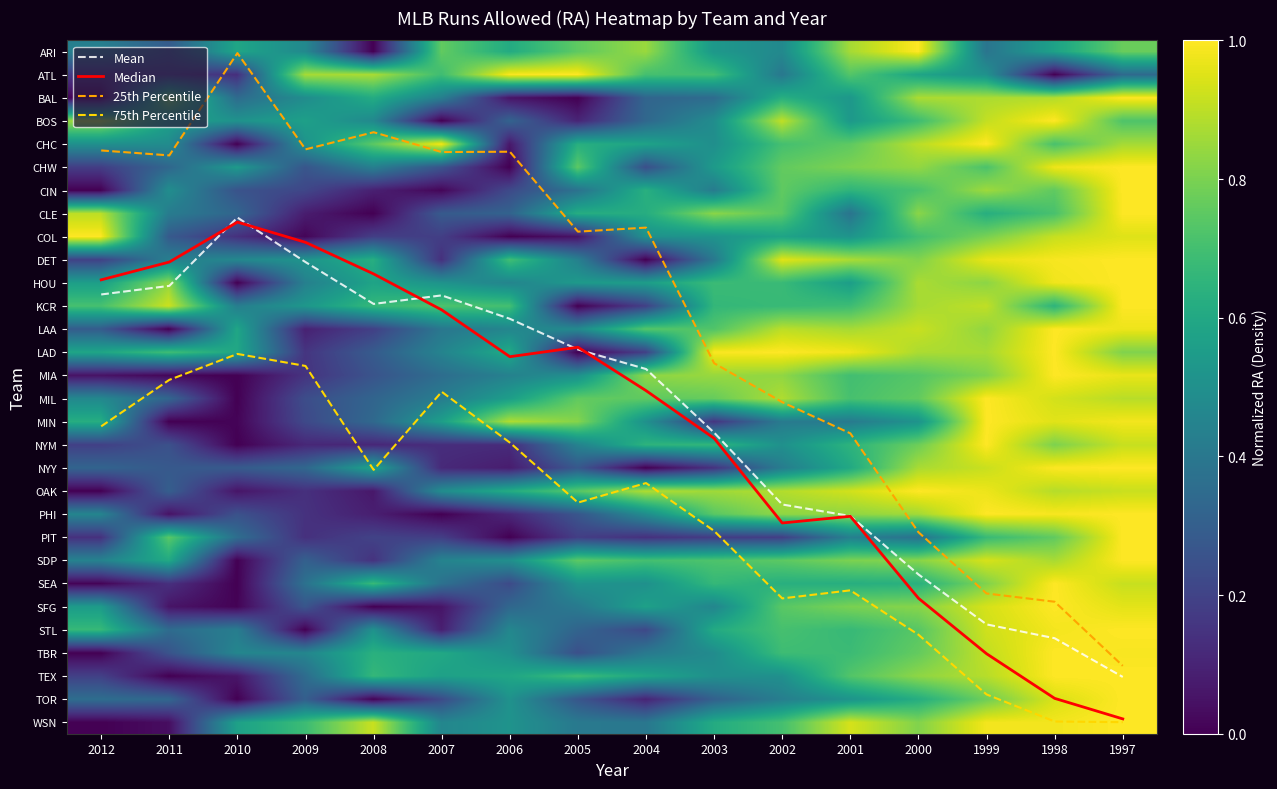

Is it true that PHI equals 0.2 at 1997?

False